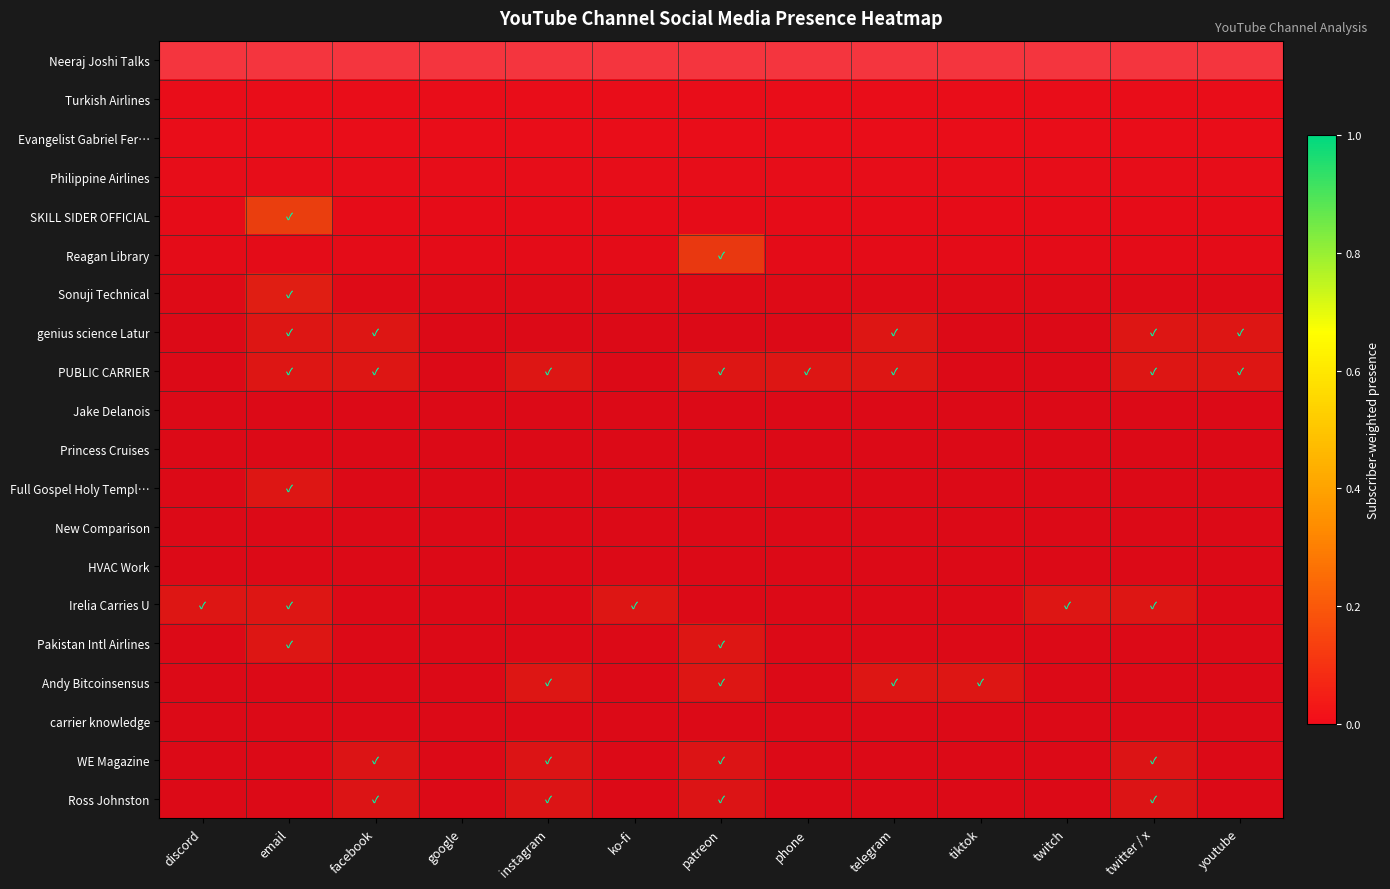

Is it true that WE Magazine equals 0.0 at patreon?

True